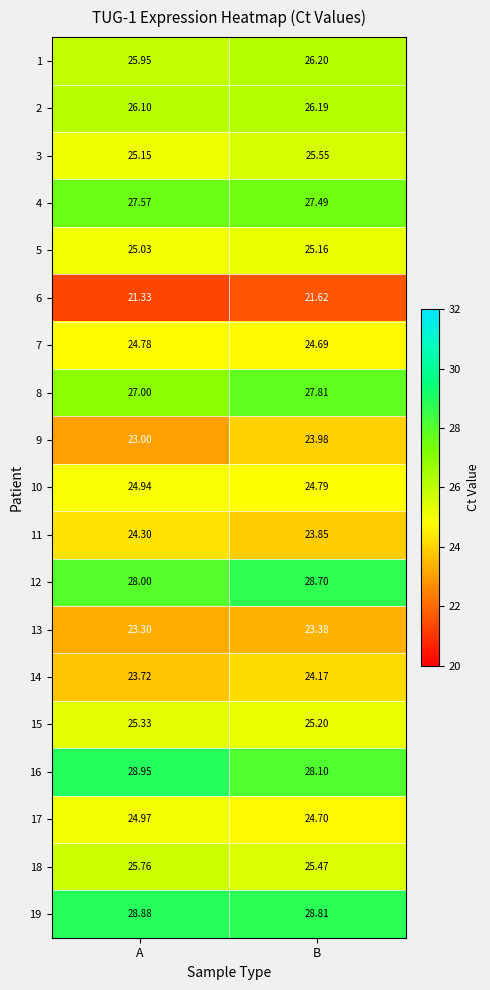

Rank the series at A from lowest to highest value.

6, 9, 13, 14, 11, 7, 10, 17, 5, 3, 15, 18, 1, 2, 8, 4, 12, 19, 16